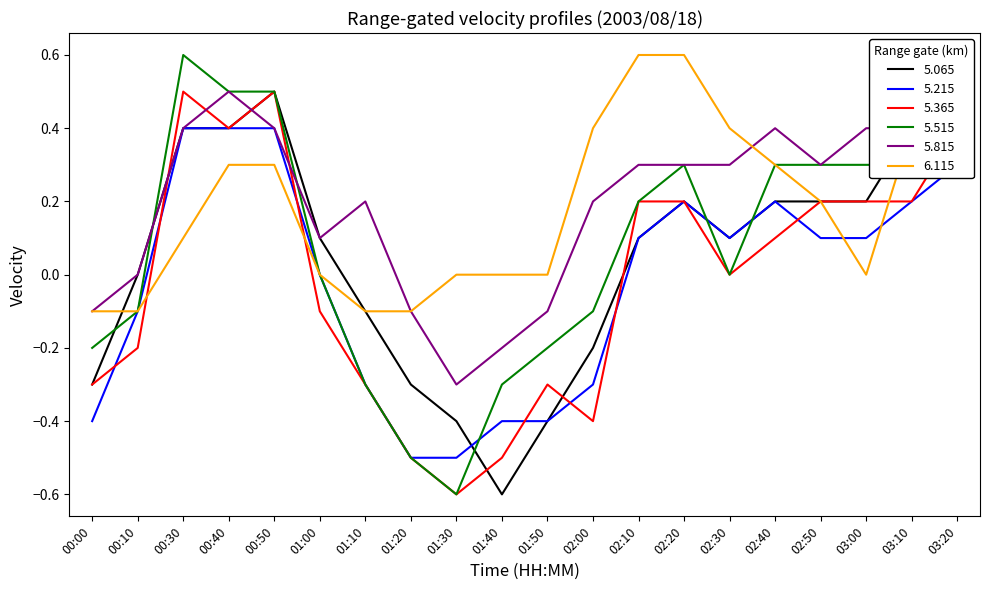

Is the value of 5.515 at 00:10 greater than the value of 5.215 at 02:30?

No